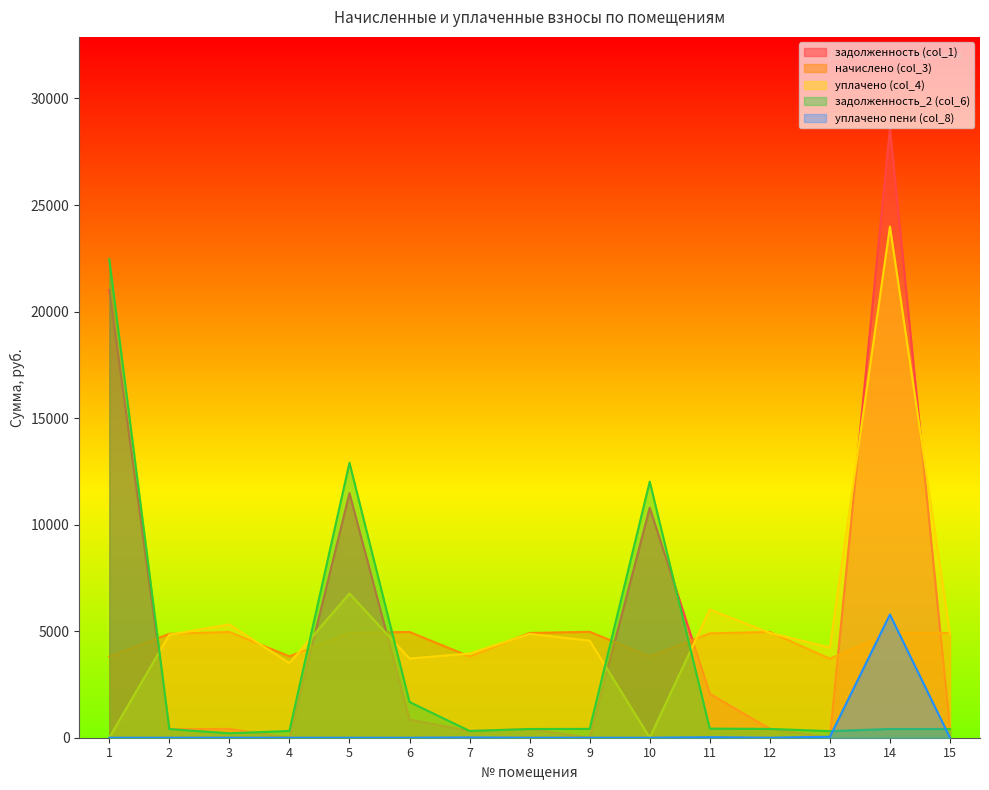

How many values in the уплачено (col_4) series exceed 4833?

8